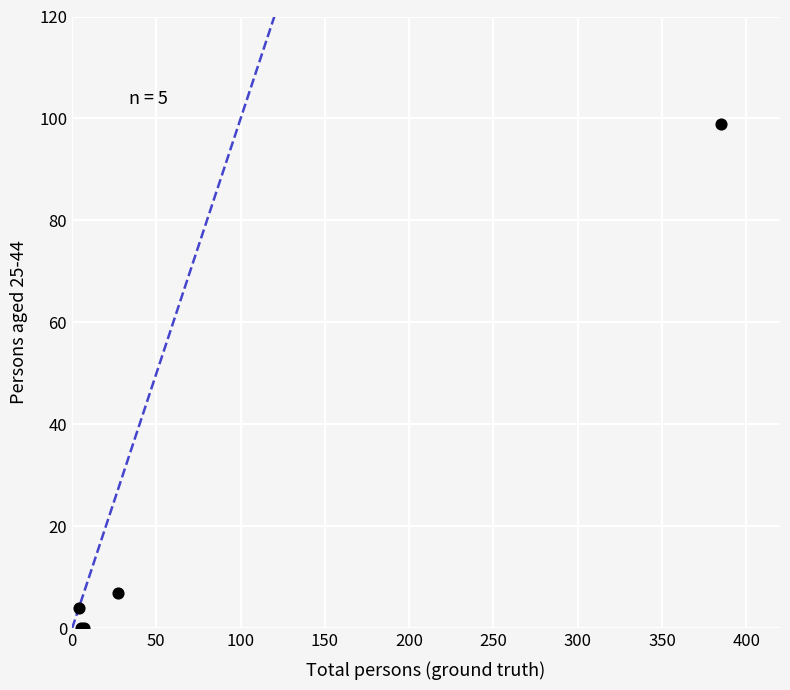

What Y value in the scatter plot is closest to 49?

7